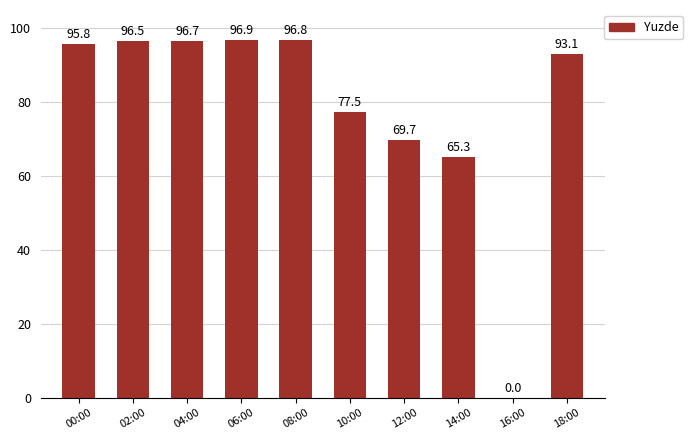

How many data points are above 95?

5